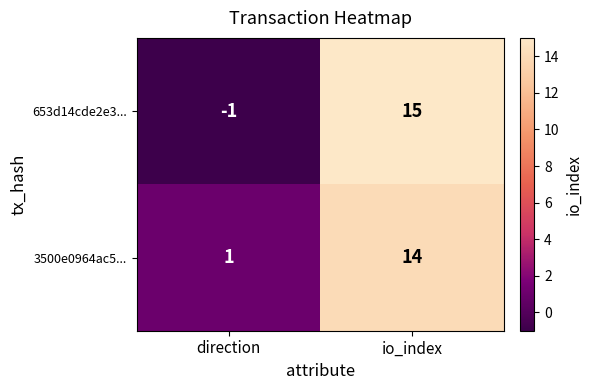

Between direction and io_index, which series saw the biggest shift?

653d14cde2e3...